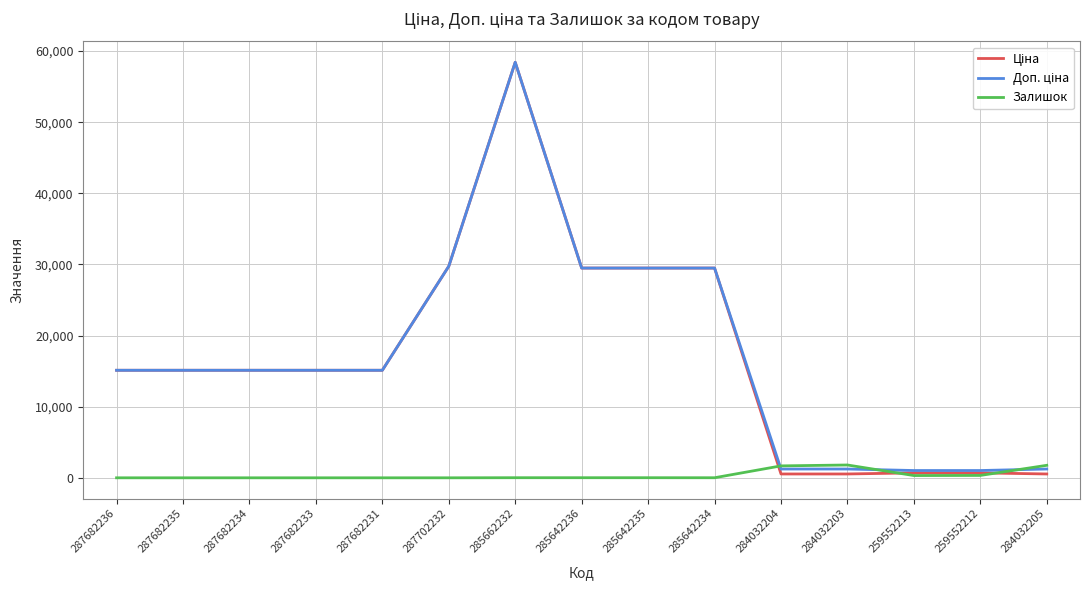

How many lines are shown in the chart?

3